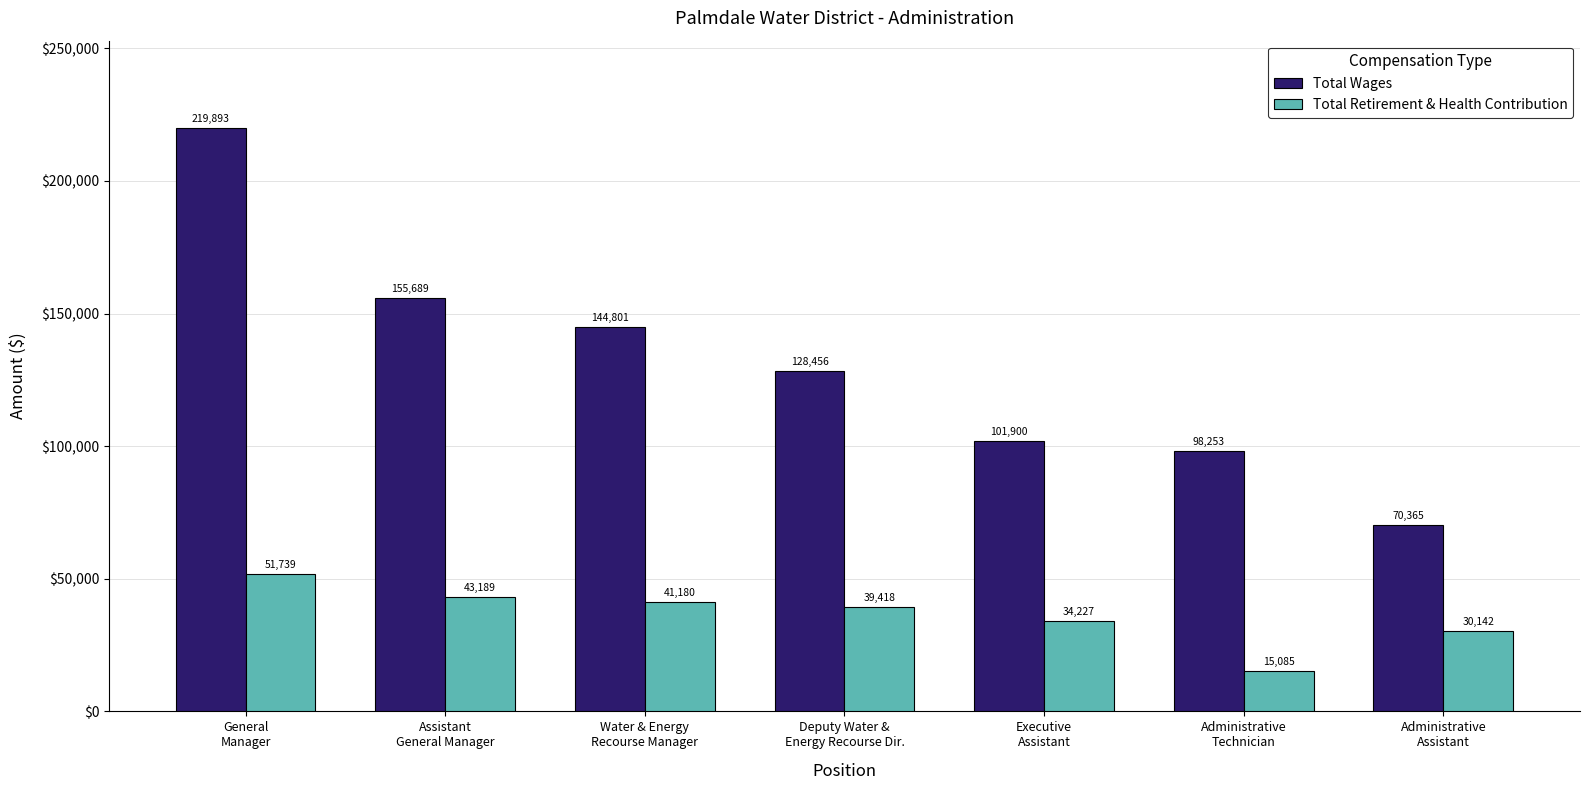

At Administrative
Technician, list the series in order from smallest to largest.

Total Retirement & Health Contribution, Total Wages